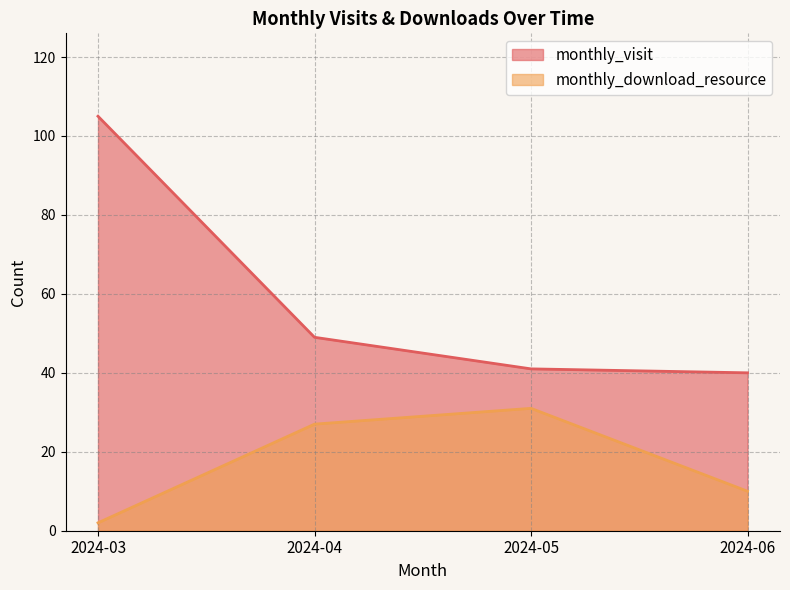

Where is the first local maximum for monthly_download_resource?

2024-05